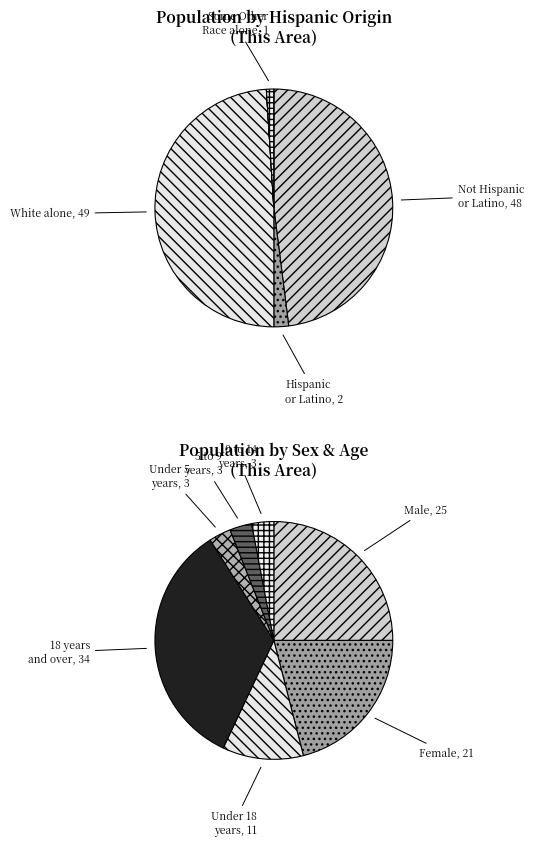

To the nearest percent, what percentage of the pie is Hispanic or Latino?

2%